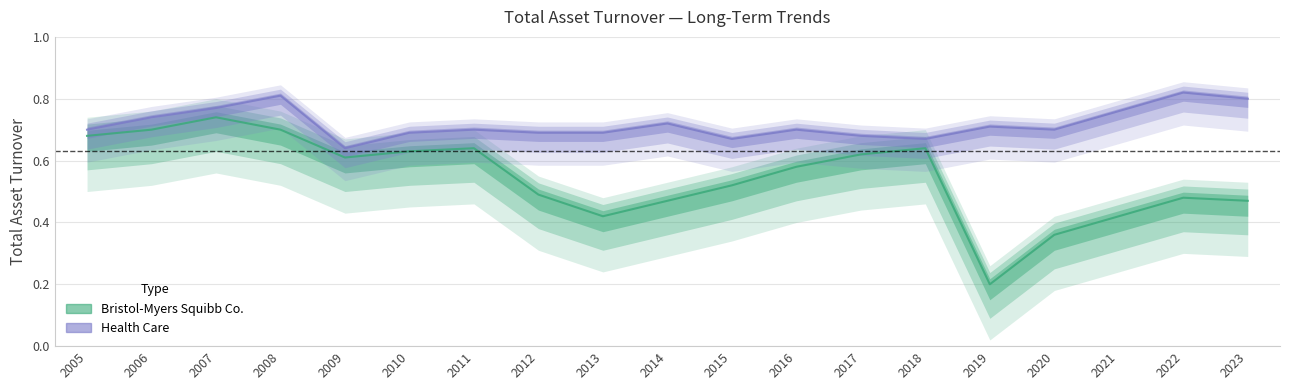

What is the difference between the maximum and minimum values in the Bristol-Myers Squibb Co. series?

0.5